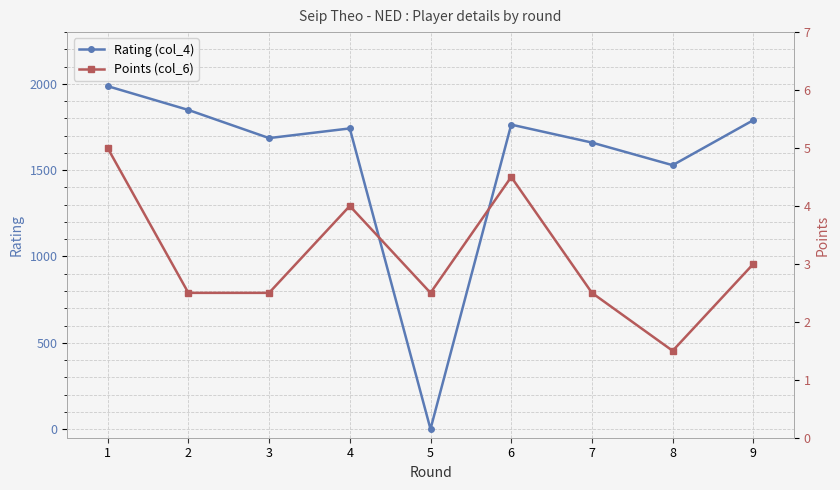

What is the total value across all series at 3?

1688.5